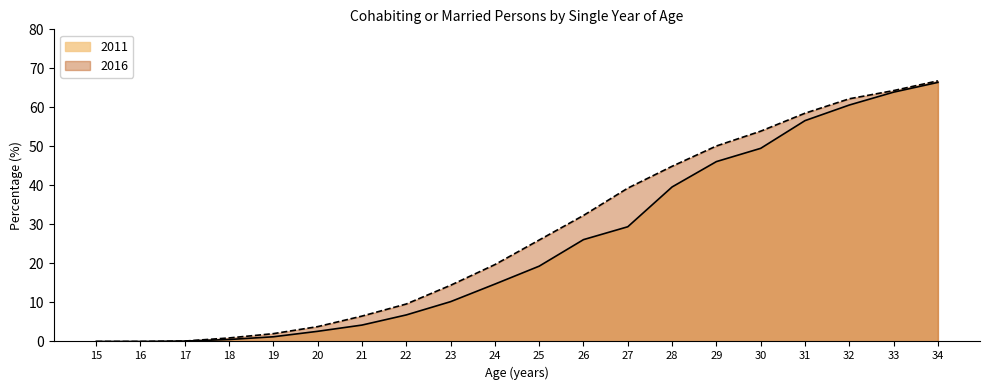

Does the chart have visible grid lines?

No